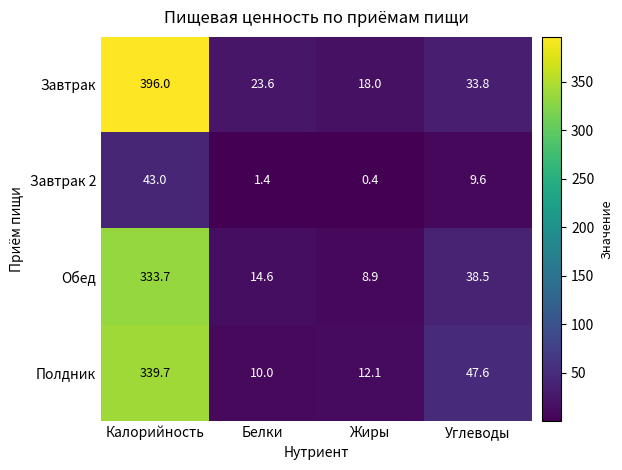

What is the minimum value shown in the chart?

0.4